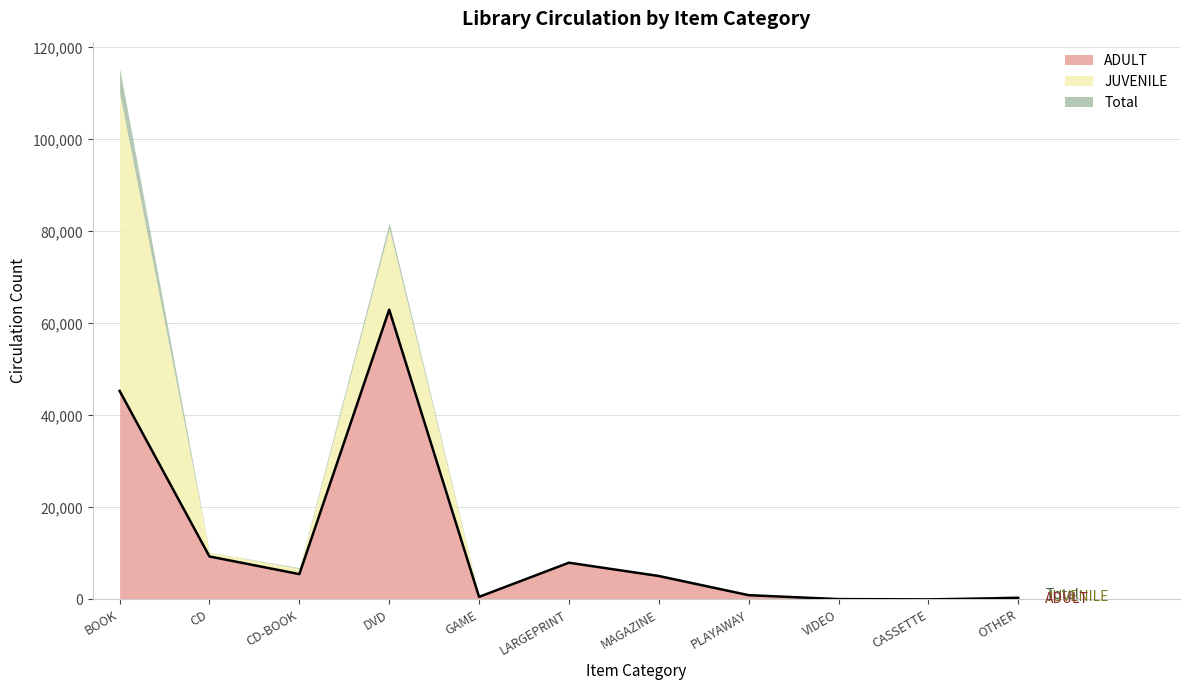

What is the ratio of the value at CD to the value at GAME?

17.0